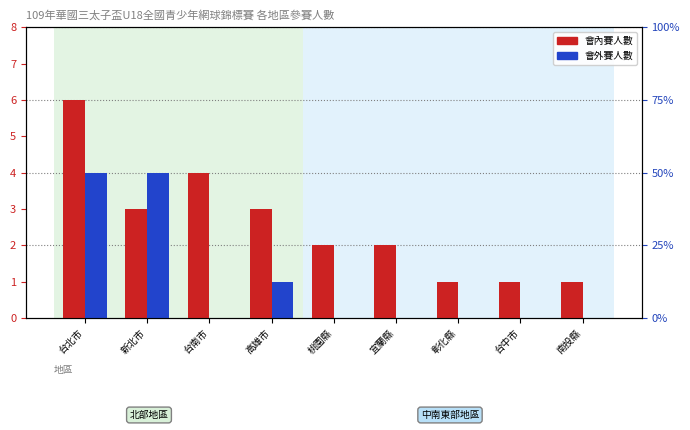

The value of 會外賽人數 at 高雄市 is 1. True or false?

True